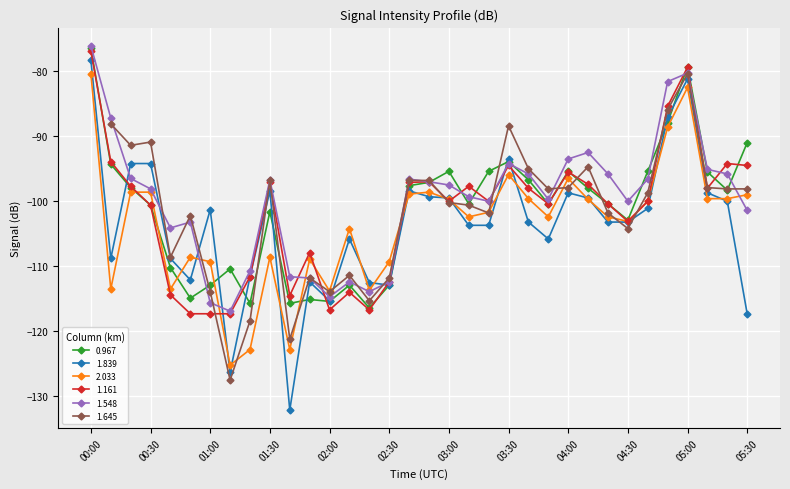

What is the difference between the 2.033 values at 04:00 and 02:00?

17.3